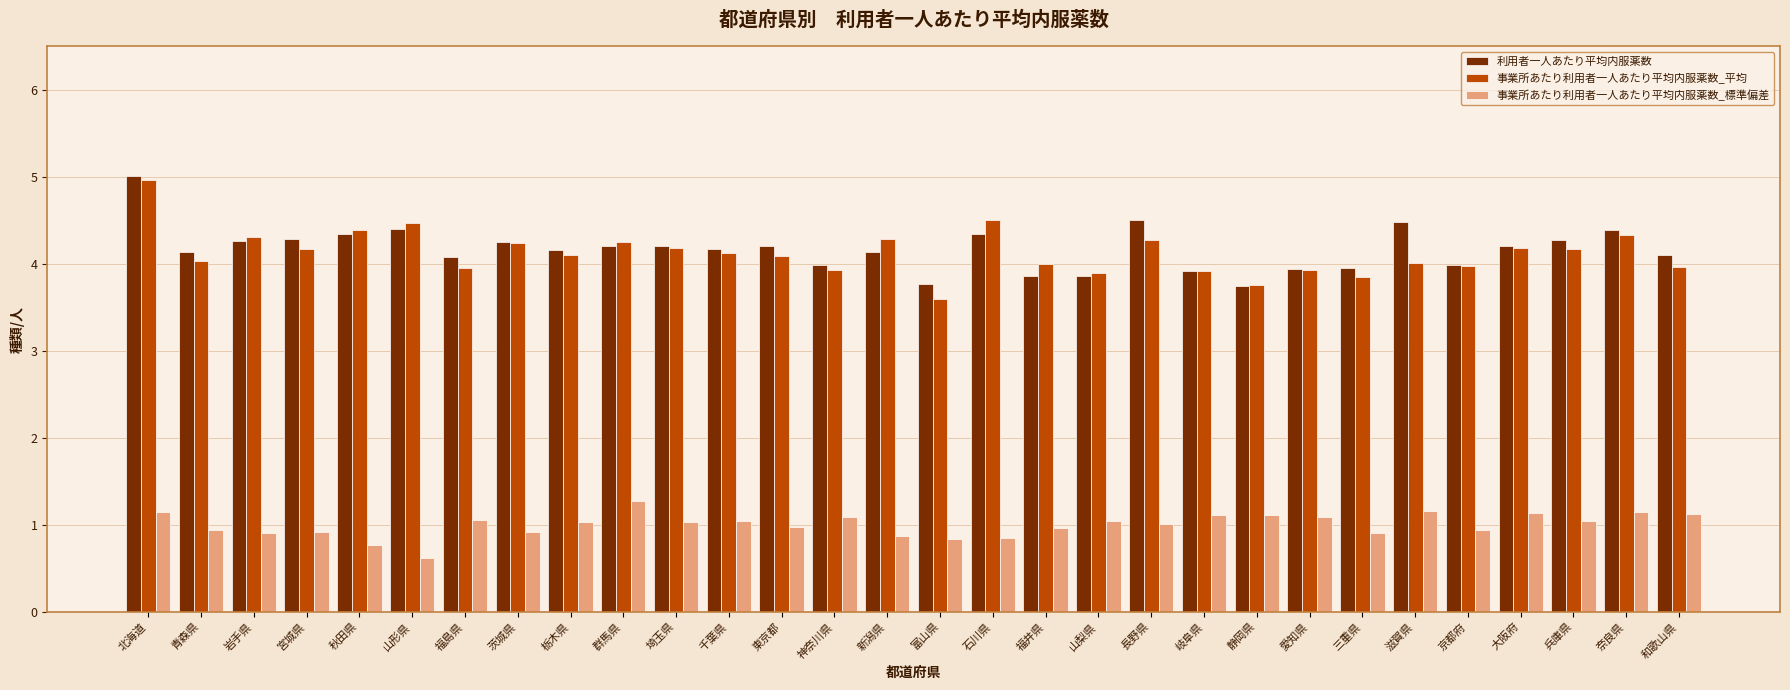

What is the label of the 3rd bar from the left?

岩手県